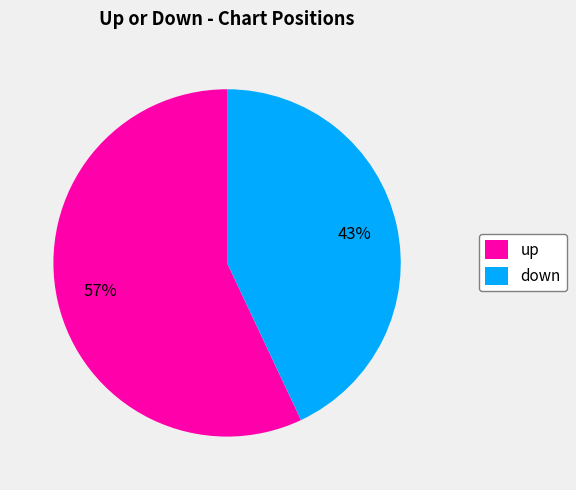

Is there a majority slice in this chart?

Yes